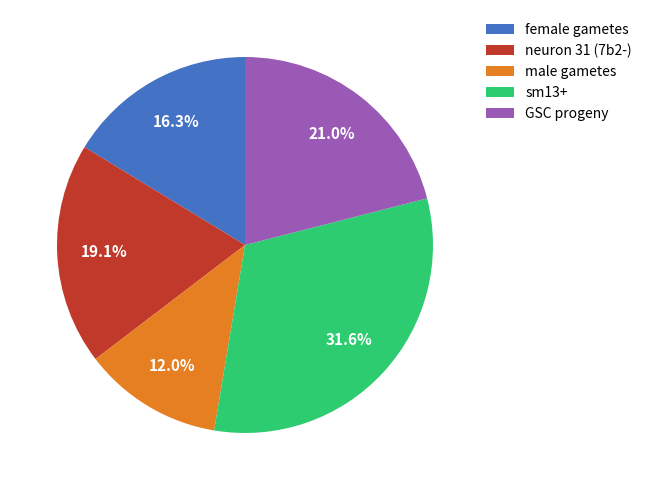

Is there any slice that represents more than half of the pie?

No